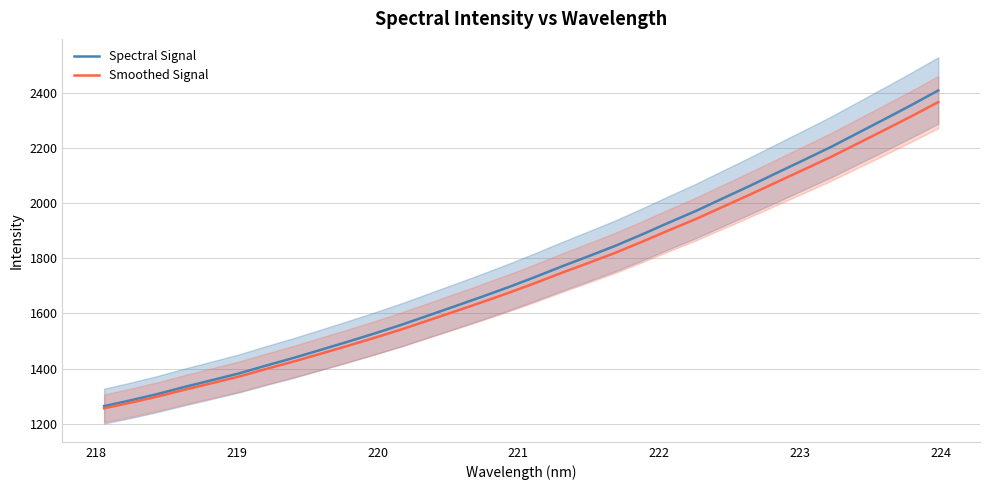

How many lines are shown in the chart?

2